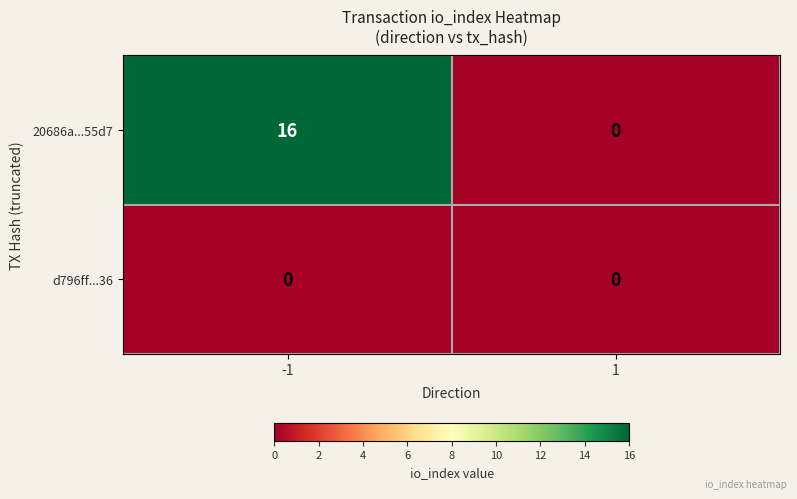

At how many categories does at least one series exceed 7?

1